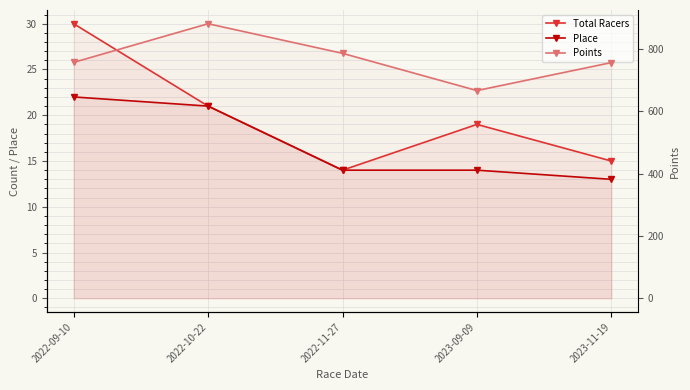

List the series in order of their peak value, lowest first.

Place, Total Racers, Points